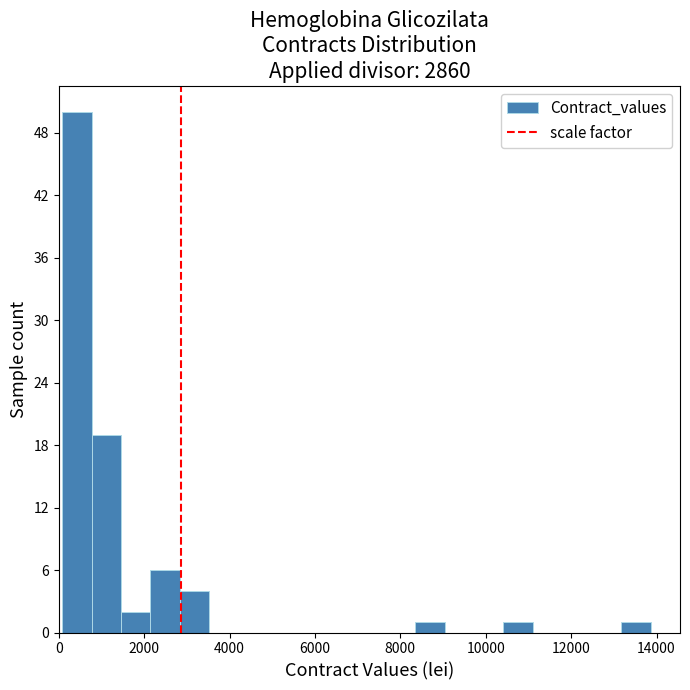

Around what value on the x-axis is the tallest bar? Give the approximate position of its centre, as read against the axis.

400